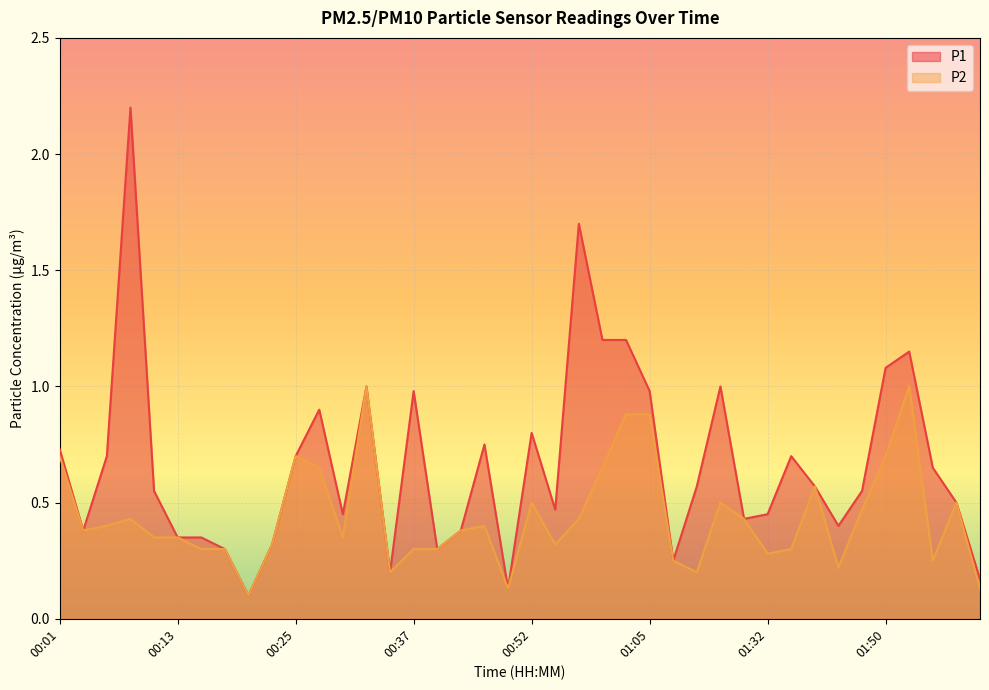

What is the greatest value displayed?

2.2